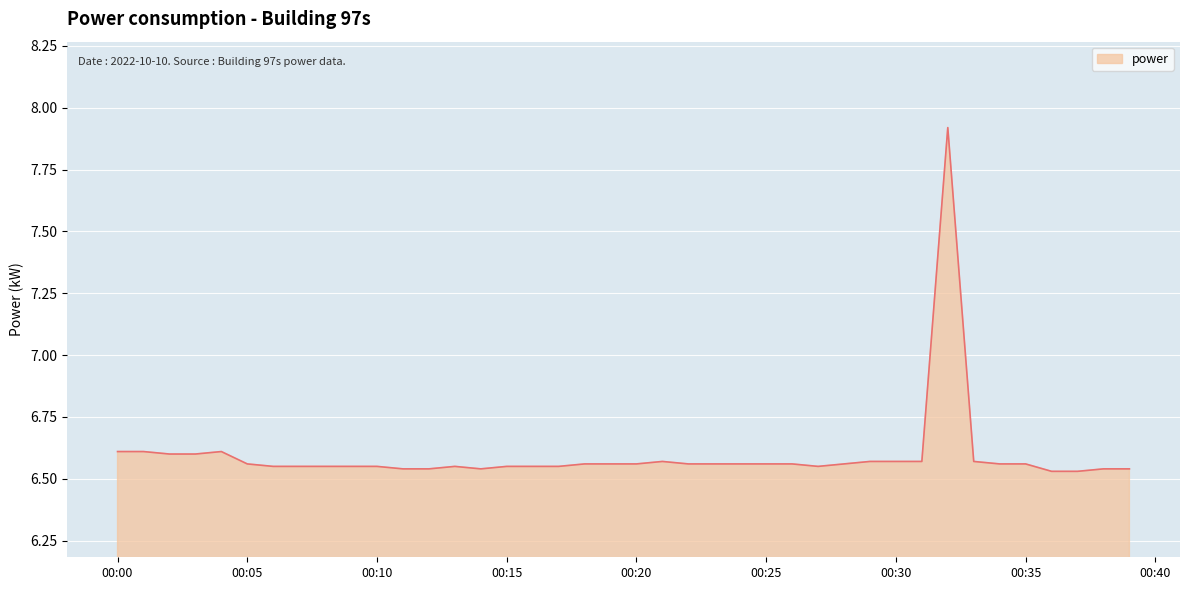

What is the difference between the maximum and minimum values?

1.4